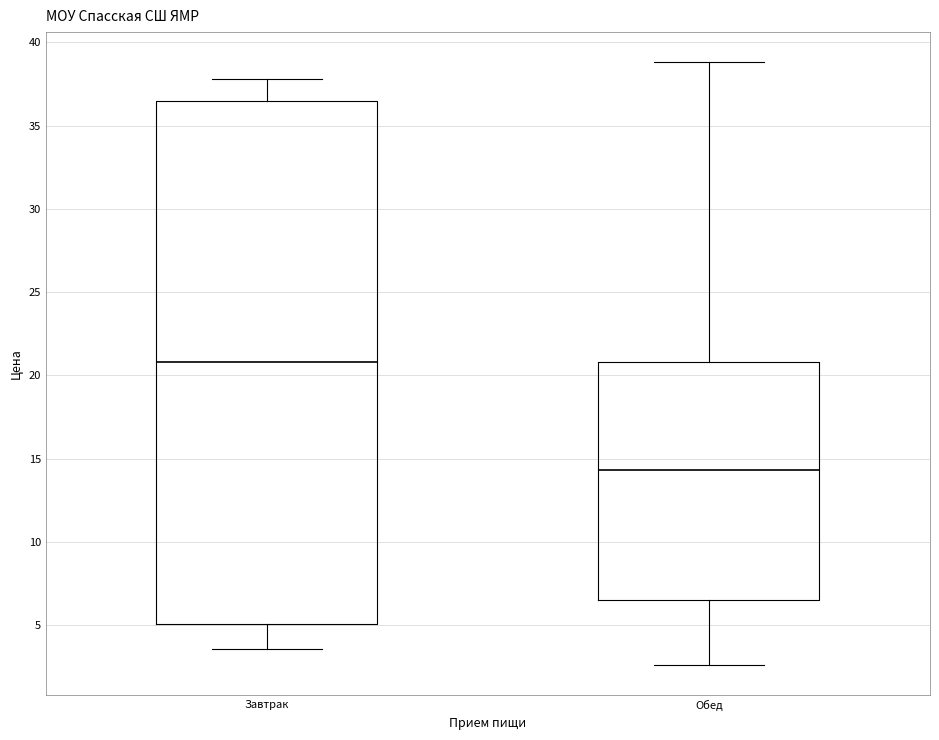

Where is the lower edge of the box for Обед on the y-axis? The values are not printed on the chart, so give them approximately, as read against the axis.

6.5